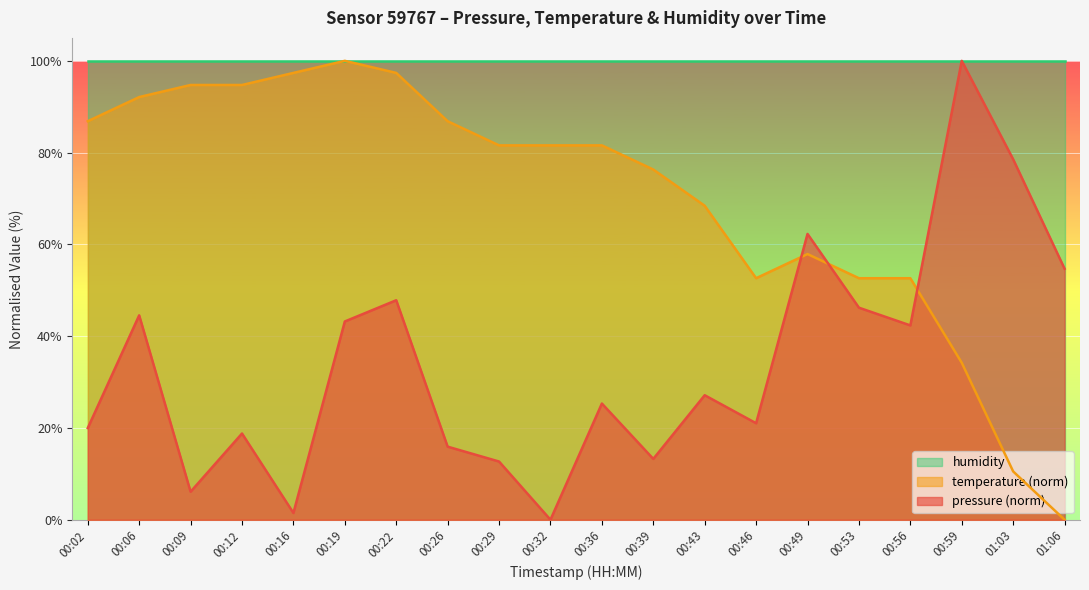

Which series has the largest total across all categories?

humidity